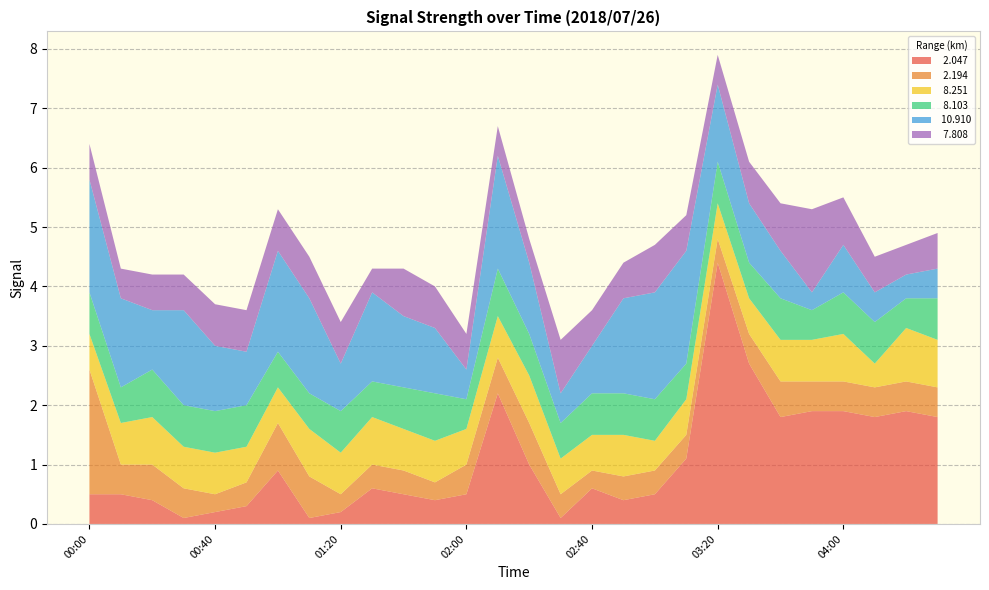

Reading right to left, what are all the values shown in this chart?

  2.047: 1.8	1.9	1.8	1.9	1.9	1.8	2.7	4.4	1.1	0.5	0.4	0.6	0.1	1.0	2.2	0.5	0.4	0.5	0.6	0.2	0.1	0.9	0.3	0.2	0.1	0.4	0.5	0.5
  2.194: 0.5	0.5	0.5	0.5	0.5	0.6	0.5	0.4	0.4	0.4	0.4	0.3	0.4	0.7	0.6	0.5	0.3	0.4	0.4	0.3	0.7	0.8	0.4	0.3	0.5	0.6	0.5	2.1
  8.251: 0.8	0.9	0.4	0.8	0.7	0.7	0.6	0.6	0.6	0.5	0.7	0.6	0.6	0.8	0.7	0.6	0.7	0.7	0.8	0.7	0.8	0.6	0.6	0.7	0.7	0.8	0.7	0.6
  8.103: 0.7	0.5	0.7	0.7	0.5	0.7	0.6	0.7	0.6	0.7	0.7	0.7	0.6	0.7	0.8	0.5	0.8	0.7	0.6	0.7	0.6	0.6	0.7	0.7	0.7	0.8	0.6	0.7
 10.910: 0.5	0.4	0.5	0.8	0.3	0.8	1.0	1.3	1.9	1.8	1.6	0.8	0.5	1.2	1.9	0.5	1.1	1.2	1.5	0.8	1.6	1.7	0.9	1.1	1.6	1.0	1.5	1.9
  7.808: 0.6	0.5	0.6	0.8	1.4	0.8	0.7	0.5	0.6	0.8	0.6	0.6	0.9	0.4	0.5	0.6	0.7	0.8	0.4	0.7	0.7	0.7	0.7	0.7	0.6	0.6	0.5	0.6